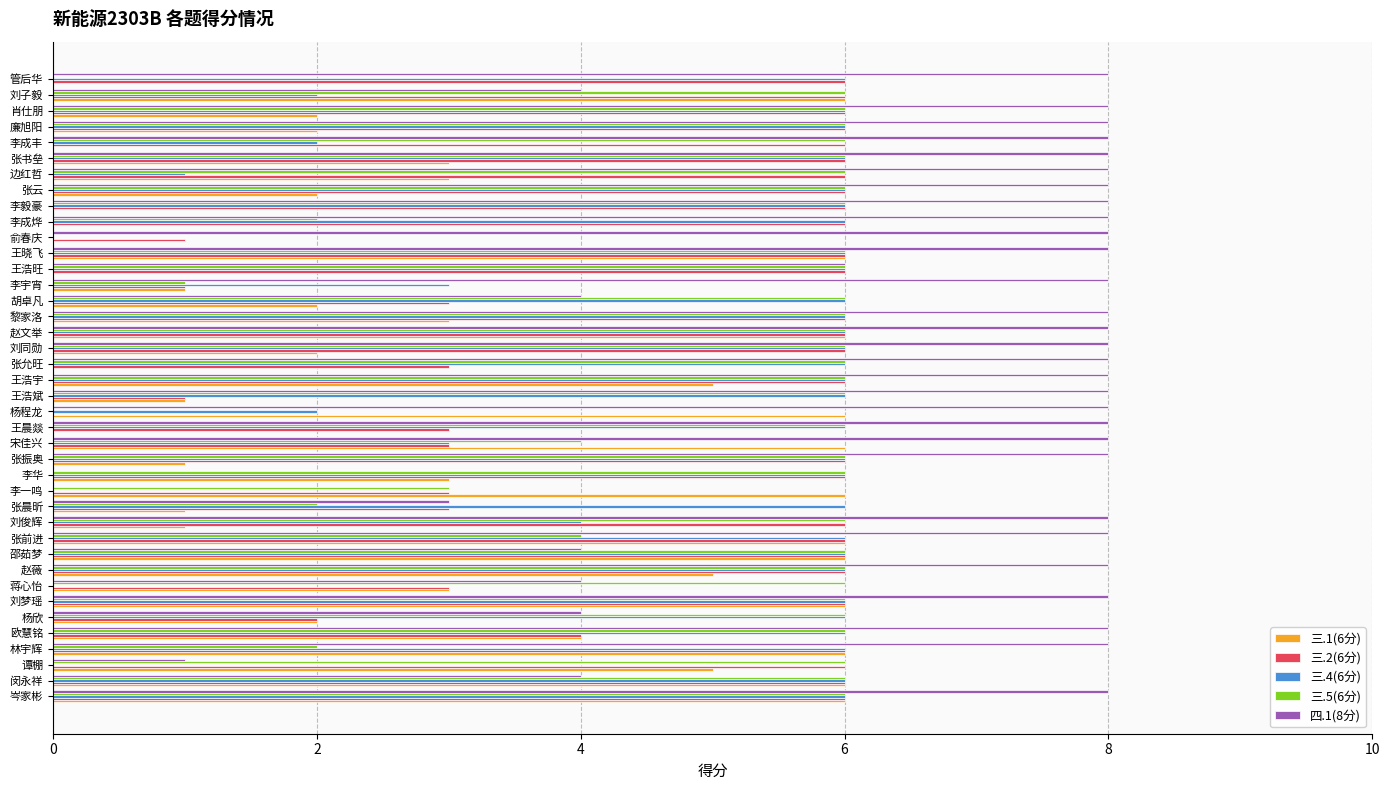

Between 李华 and 张振奥, which series saw the biggest shift?

四.1(8分)